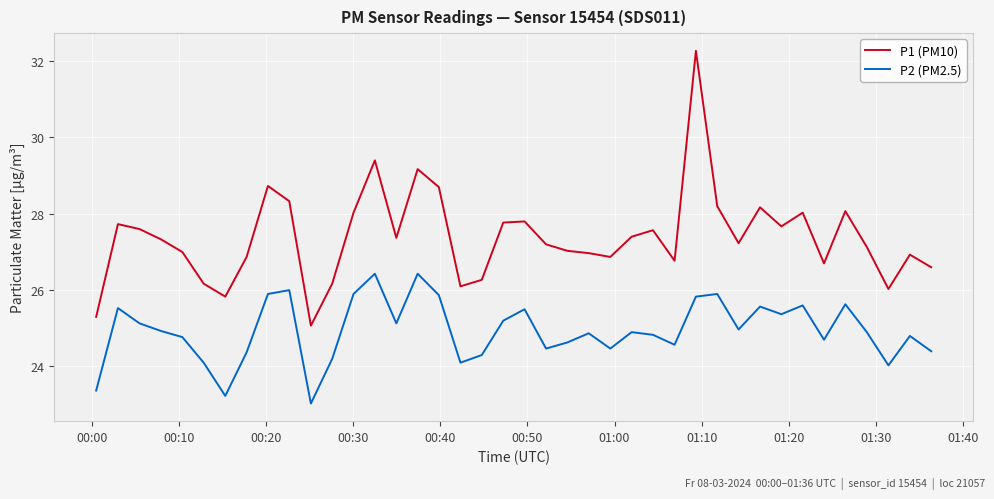

Does the chart have visible grid lines?

Yes